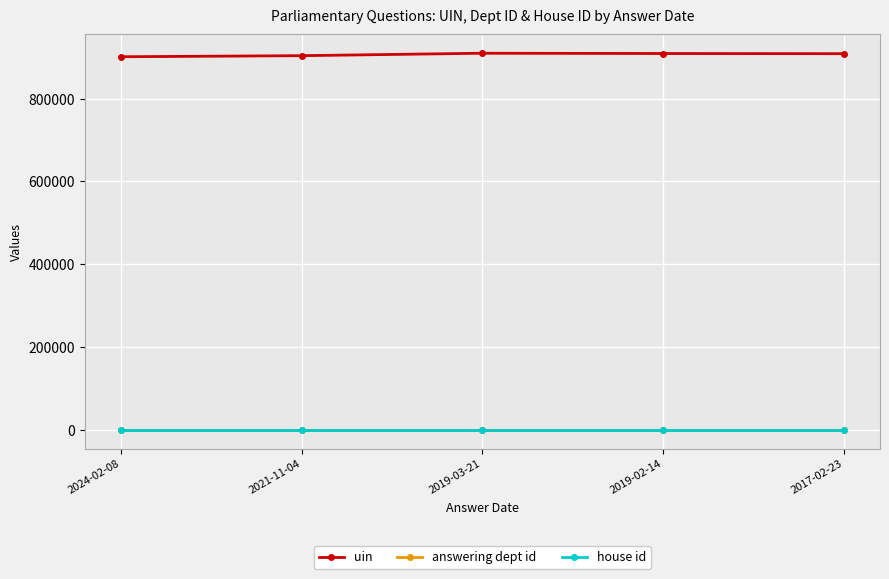

Which series has the largest total across all categories?

uin